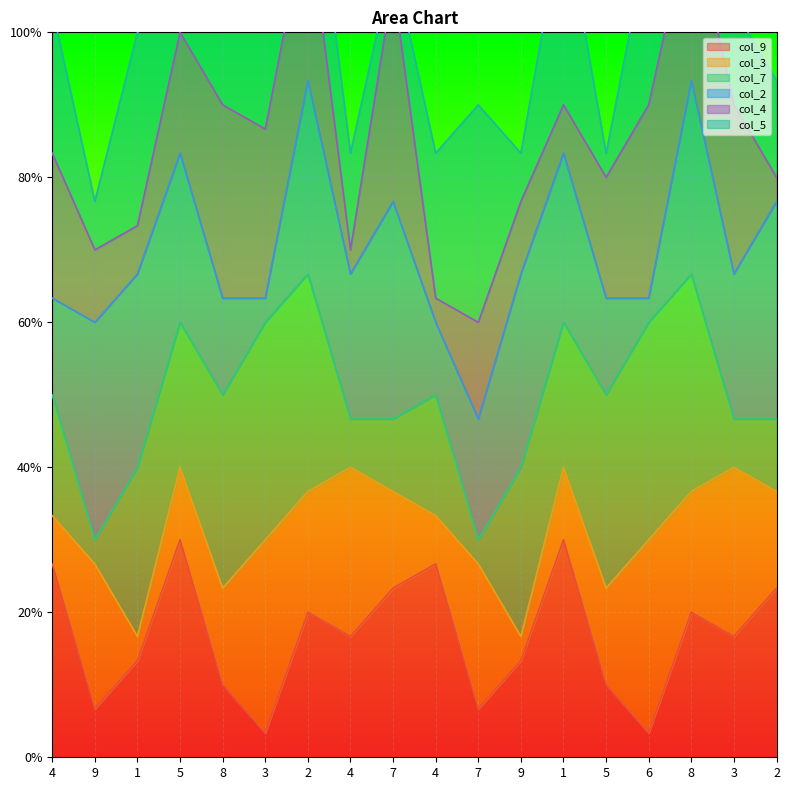

At which category does col_7 reach its first local peak?

1